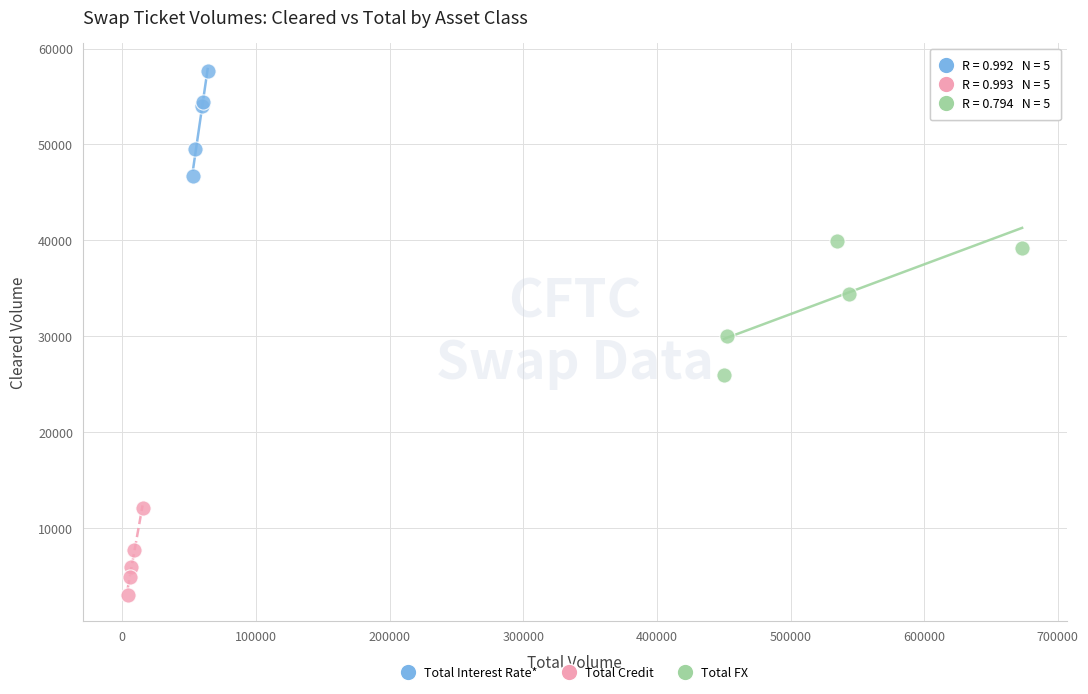

Which series reaches the maximum Y coordinate?

Total Interest Rate*